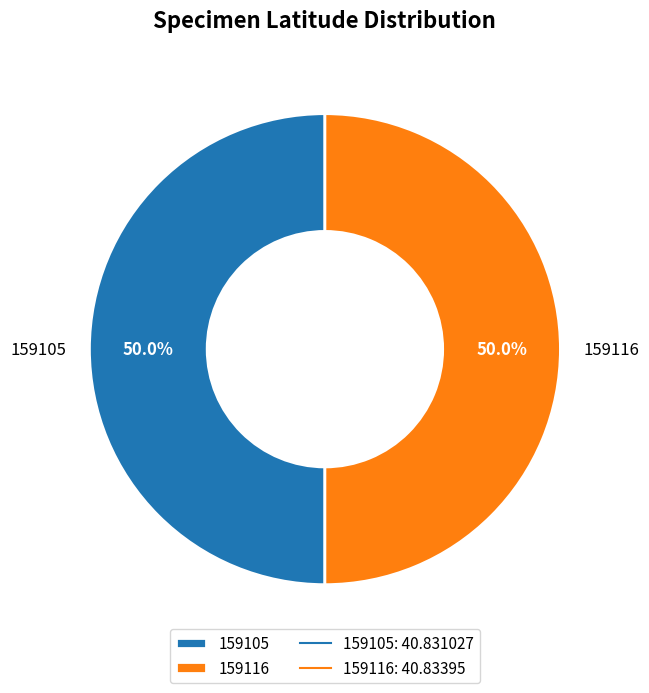

What is the total percentage of 159116 and 159105?

100.0%